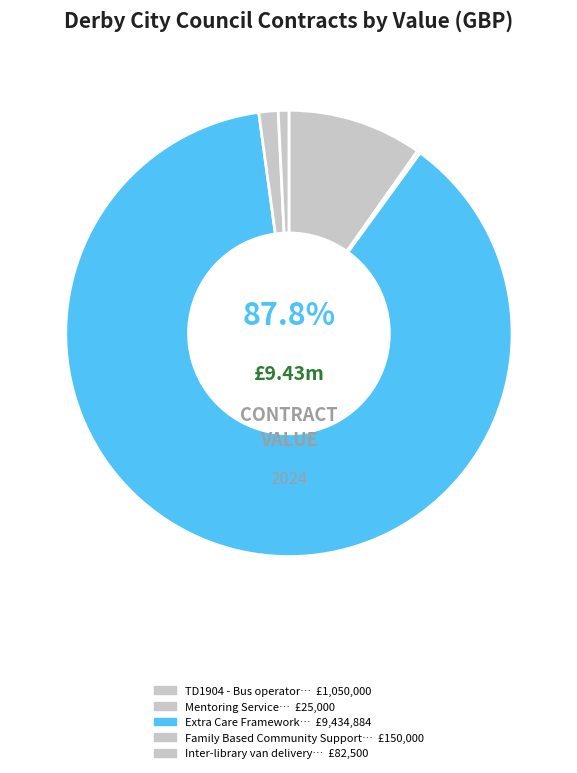

To the nearest percent, what is the combined percentage of Extra Care Framework and Mentoring Service?

88%